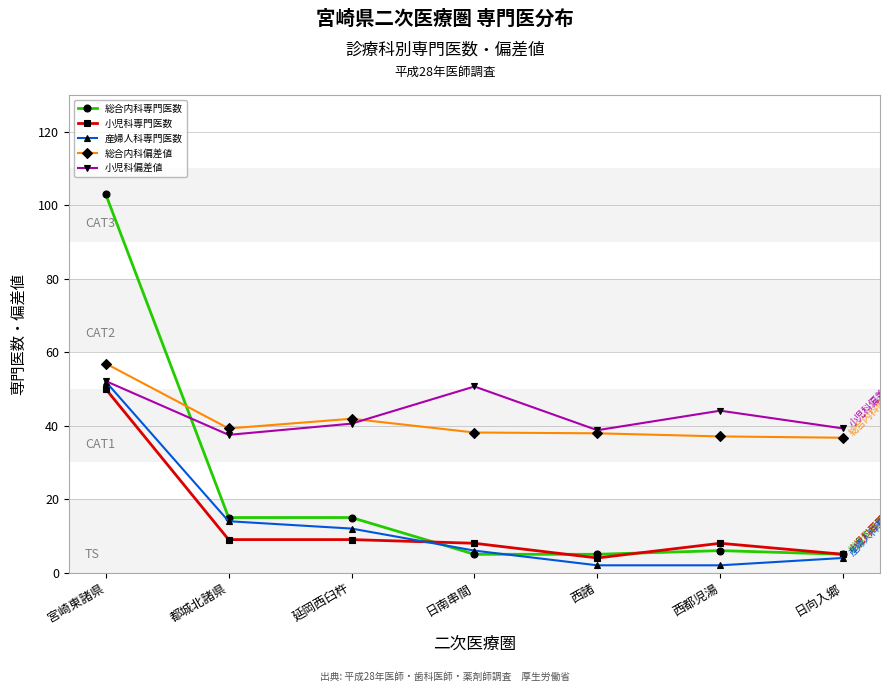

Between 宮崎東諸県 and 西都児湯, which series saw the biggest shift?

総合内科専門医数